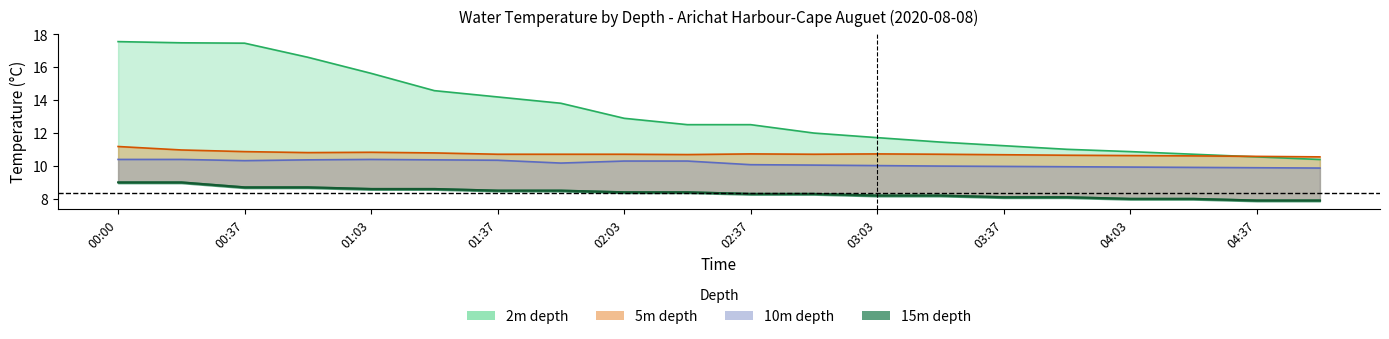

What is the value of the depth_10m point at the 15th from the left?

10.0